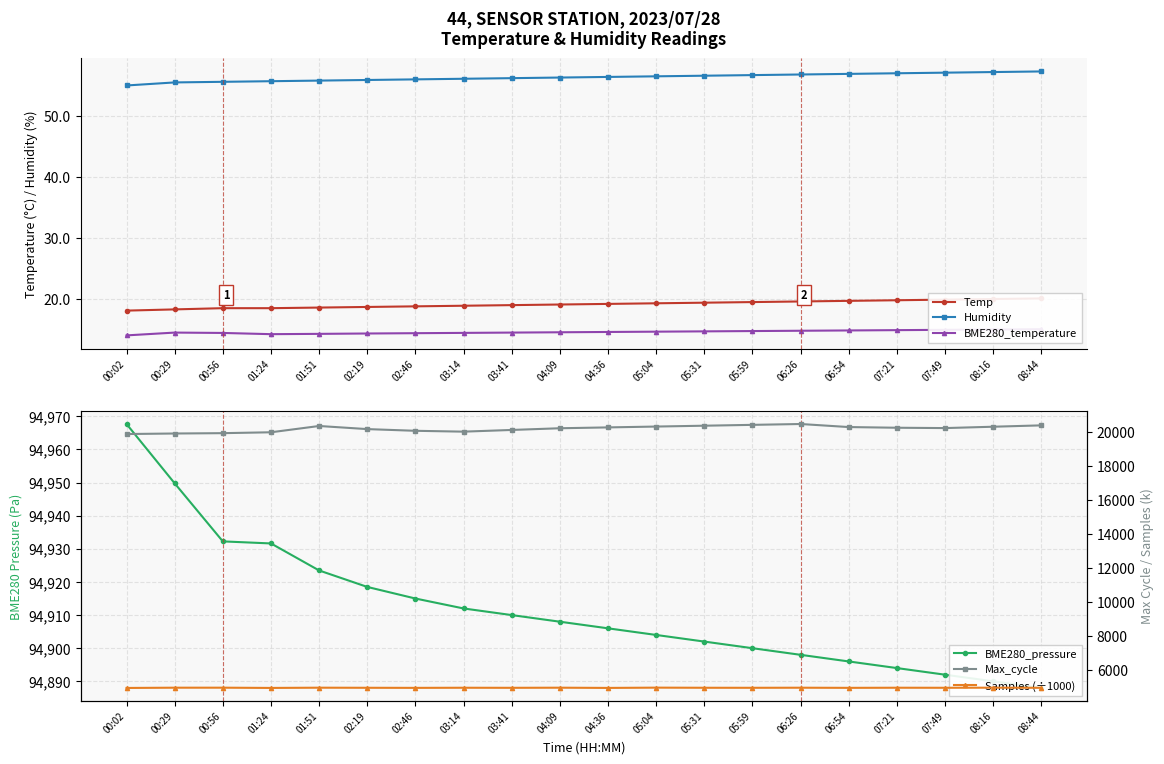

Reading left to right, what are all the values shown in this chart?

Temp: 00:02=18.1	00:29=18.3	00:56=18.5	01:24=18.5	01:51=18.6	02:19=18.7	02:46=18.8	03:14=18.9	03:41=19.0	04:09=19.1	04:36=19.2	05:04=19.3	05:31=19.4	05:59=19.5	06:26=19.6	06:54=19.7	07:21=19.8	07:49=19.9	08:16=20.0	08:44=20.1
Humidity: 00:02=55.0	00:29=55.5	00:56=55.6	01:24=55.7	01:51=55.8	02:19=55.9	02:46=56.0	03:14=56.1	03:41=56.2	04:09=56.3	04:36=56.4	05:04=56.5	05:31=56.6	05:59=56.7	06:26=56.8	06:54=56.9	07:21=57.0	07:49=57.1	08:16=57.2	08:44=57.3
BME280_temperature: 00:02=14.0	00:29=14.5	00:56=14.4	01:24=14.2	01:51=14.3	02:19=14.3	02:46=14.4	03:14=14.4	03:41=14.5	04:09=14.6	04:36=14.6	05:04=14.7	05:31=14.7	05:59=14.8	06:26=14.8	06:54=14.8	07:21=14.9	07:49=14.9	08:16=15.0	08:44=15.1
BME280_pressure: 00:02=94967.7	00:29=94949.8	00:56=94932.2	01:24=94931.6	01:51=94923.5	02:19=94918.5	02:46=94915.0	03:14=94912.0	03:41=94910.0	04:09=94908.0	04:36=94906.0	05:04=94904.0	05:31=94902.0	05:59=94900.0	06:26=94898.0	06:54=94896.0	07:21=94894.0	07:49=94892.0	08:16=94890.0	08:44=94888.0
Max_cycle: 00:02=19910.0	00:29=19941.0	00:56=19961.0	01:24=20013.0	01:51=20383.0	02:19=20200.0	02:46=20100.0	03:14=20050.0	03:41=20150.0	04:09=20250.0	04:36=20300.0	05:04=20350.0	05:31=20400.0	05:59=20450.0	06:26=20500.0	06:54=20320.0	07:21=20280.0	07:49=20260.0	08:16=20340.0	08:44=20420.0
Samples (÷1000): 00:02=4959.7	00:29=4975.1	00:56=4975.6	01:24=4961.2	01:51=4975.1	02:19=4970.0	02:46=4965.0	03:14=4972.0	03:41=4968.0	04:09=4975.0	04:36=4962.0	05:04=4978.0	05:31=4971.0	05:59=4969.0	06:26=4974.0	06:54=4966.0	07:21=4973.0	07:49=4970.0	08:16=4976.0	08:44=4968.0